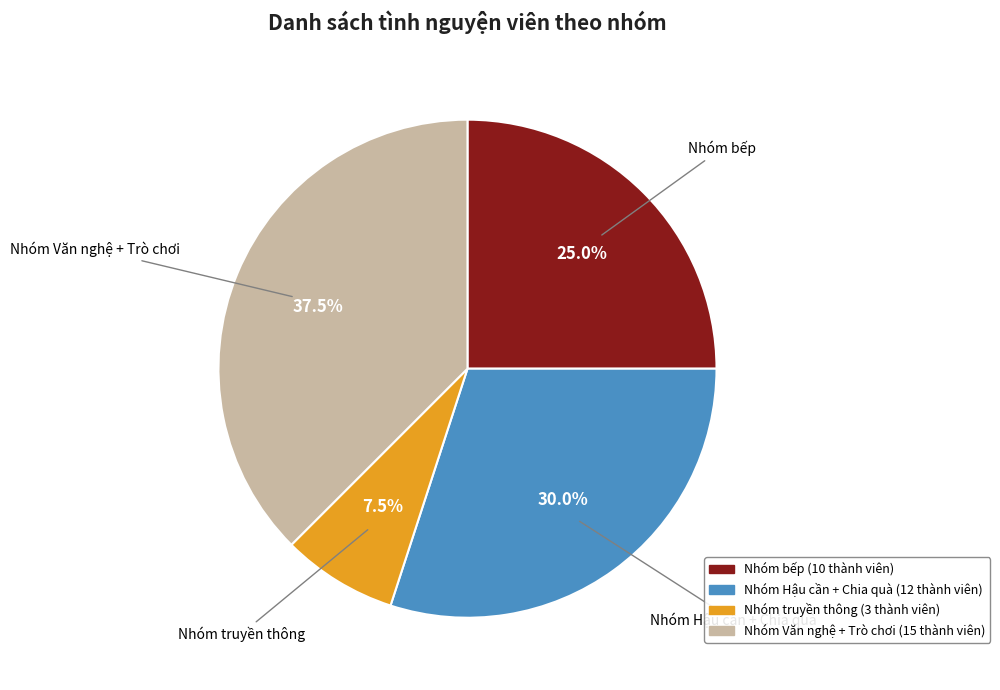

To the nearest percent, what is the combined percentage of Nhóm Hậu cần + Chia quà and Nhóm bếp?

55%